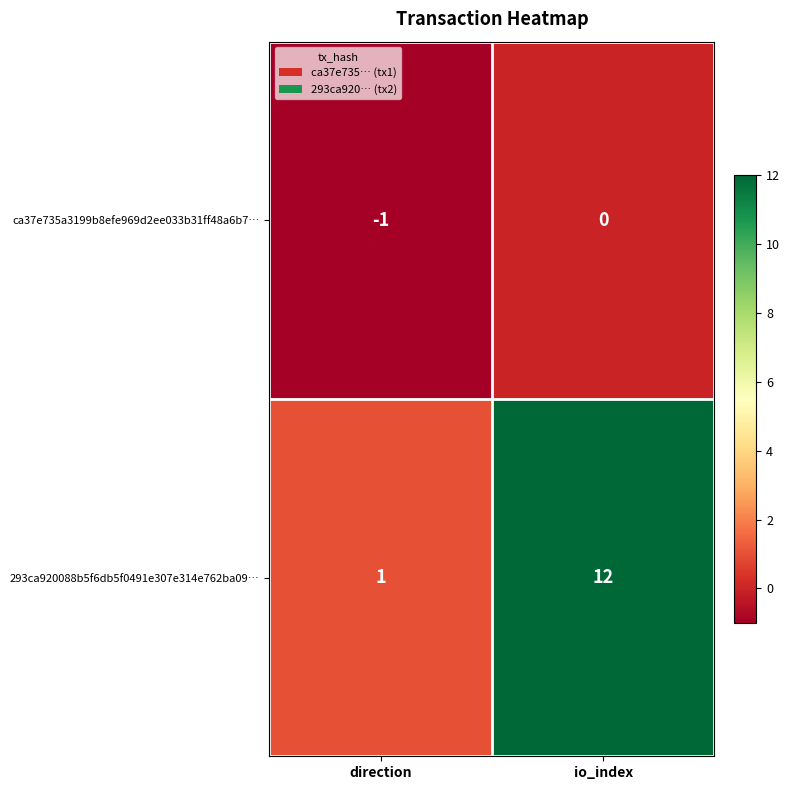

Which category has the lowest value in the 293ca920088b5f6db5f0491e307e314e762ba09… series?

direction